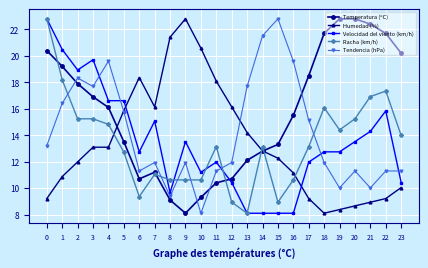

At 20, list the series in order from largest to smallest.

Temperatura (ºC), Racha (km/h), Velocidad del viento (km/h), Tendencia (hPa), Humedad (%)